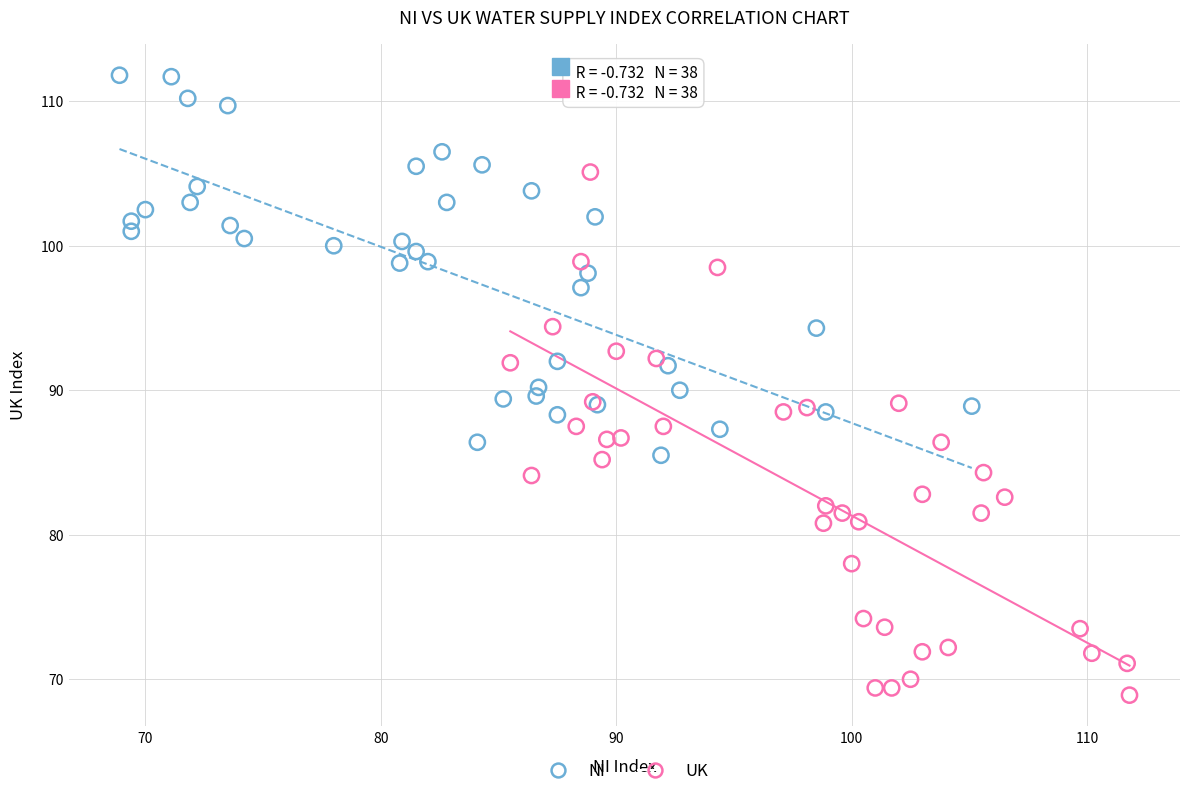

Which series contains the lowest Y value?

UK